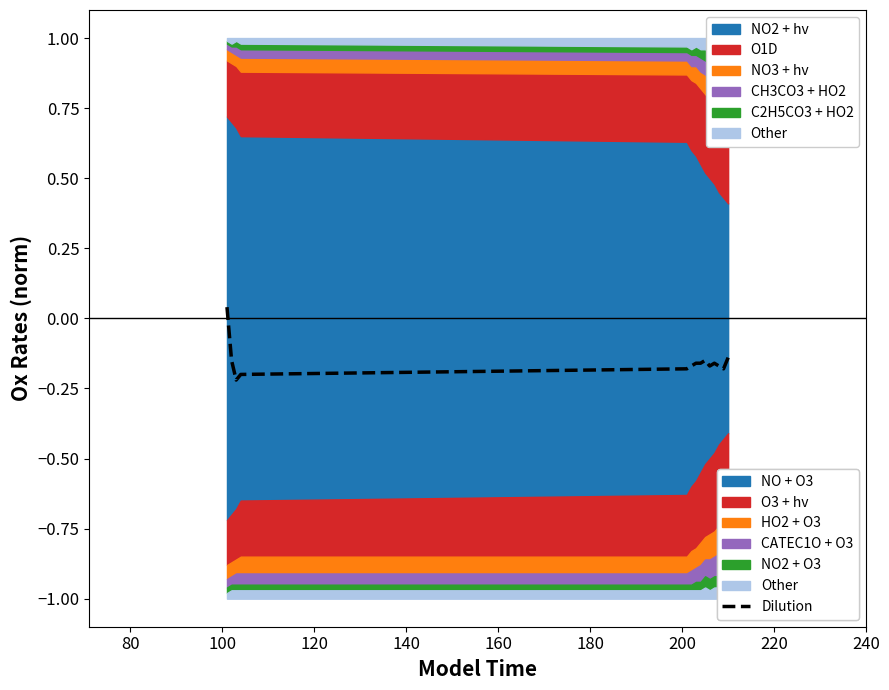

How many positive values are there?

1